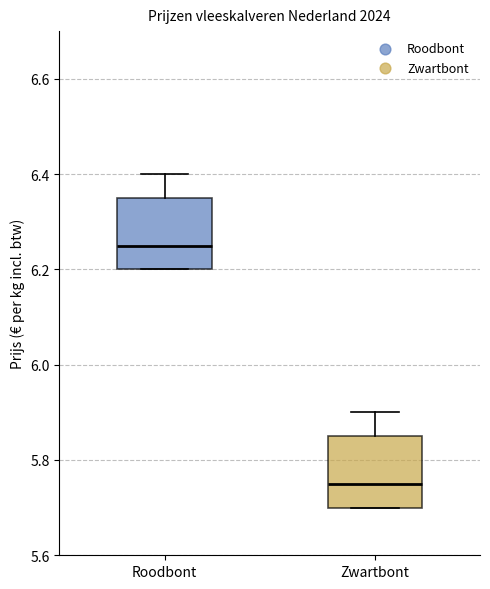

Where does the upper whisker of the box for Zwartbont end on the y-axis? The values are not printed on the chart, so give them approximately, as read against the axis.

5.90